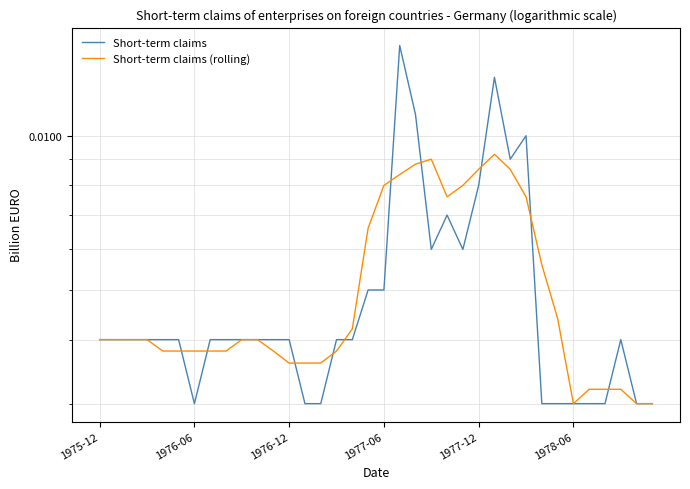

Which series has the largest total across all categories?

Short-term claims